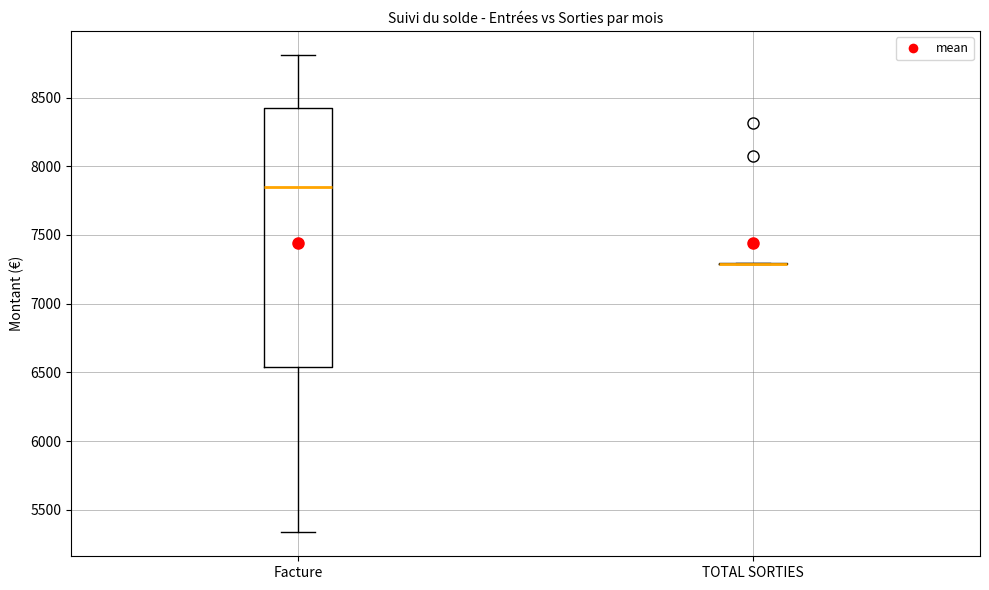

Reading left to right, read every box against the y-axis: the position of its median line, the range the box covers, and the ends of its whiskers. The values are not printed on the chart, so give them approximately, as read against the axis.

Facture: median 7850, box 6550 to 8450, whiskers 5350 to 8800
TOTAL SORTIES: box collapsed to a line at 7300, whiskers 7300 to 7300